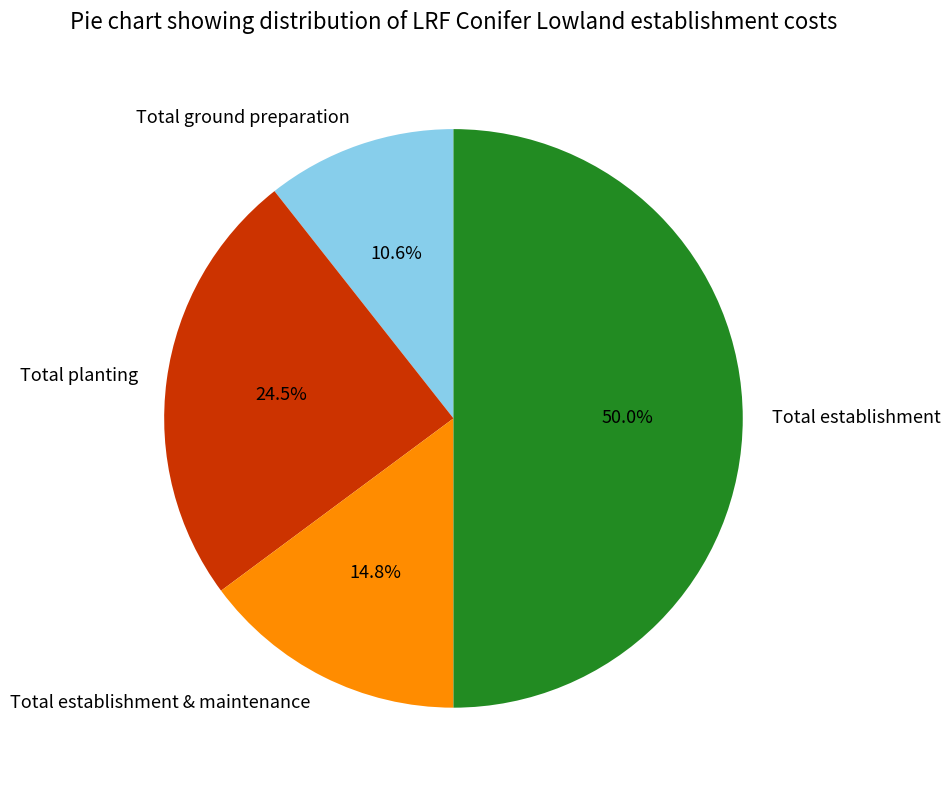

Is it true that Total planting is 17% of the pie?

False